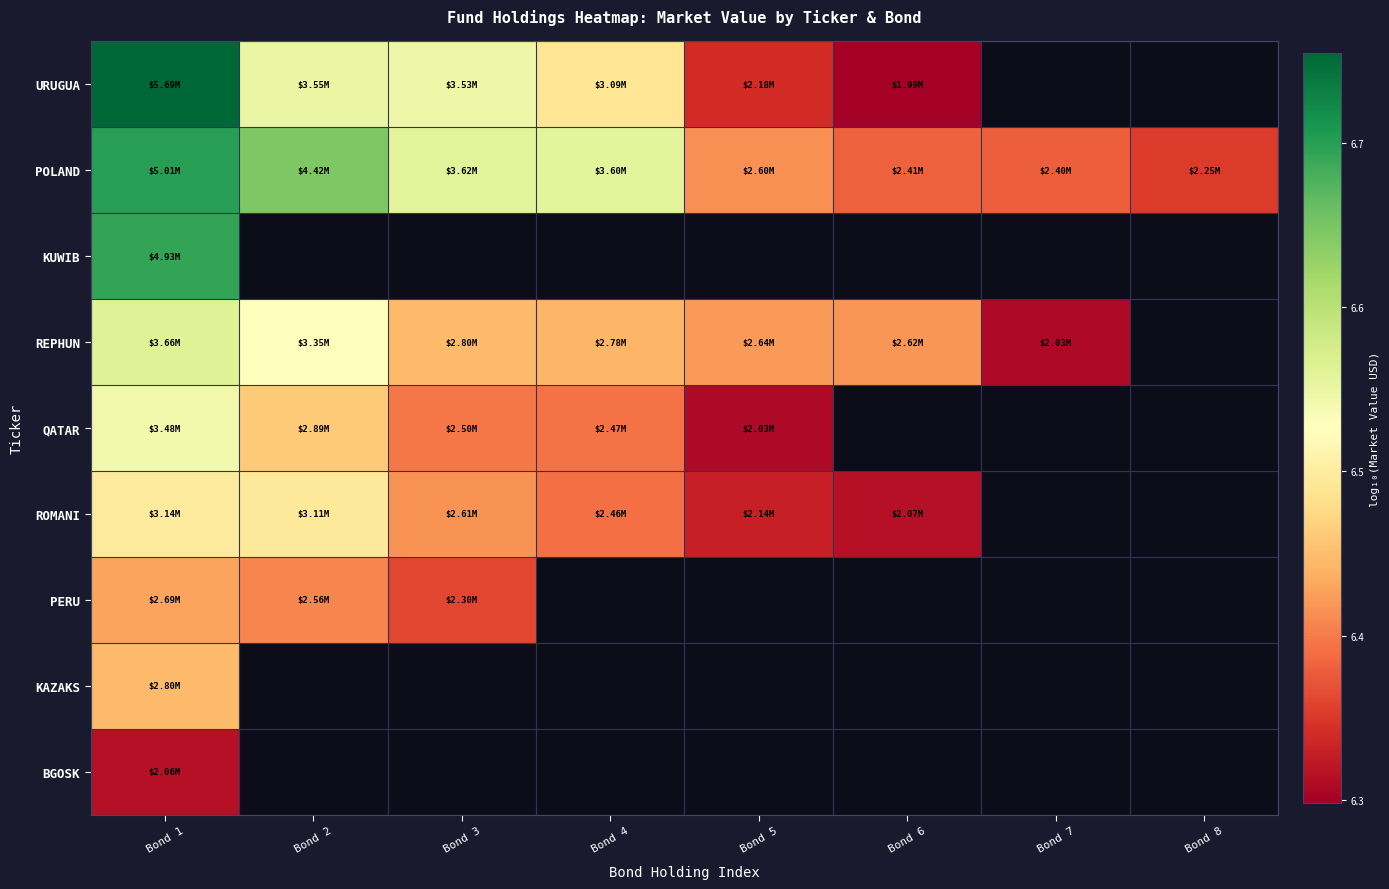

What is the difference between the second highest and minimum values in the ROMANI series?

0.2